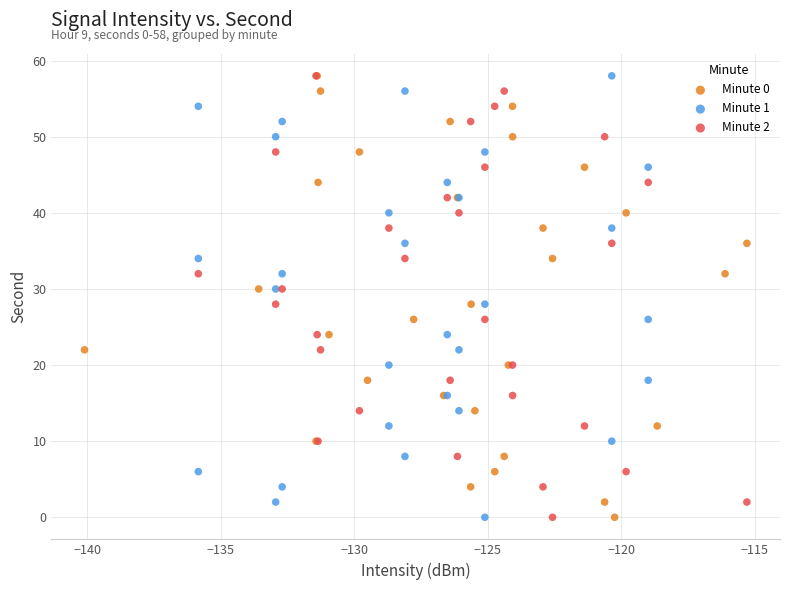

What are all the series names shown in the legend?

Minute 0, Minute 1, Minute 2